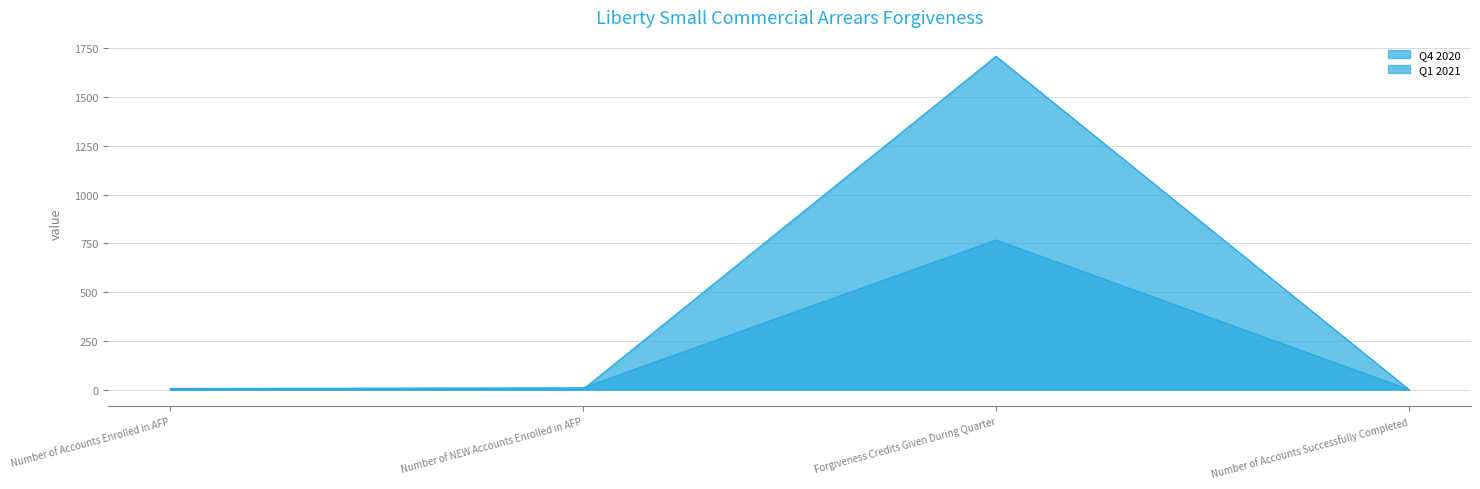

The value of Q4 2020 at Number of Accounts Enrolled in AFP is 2.3. True or false?

False